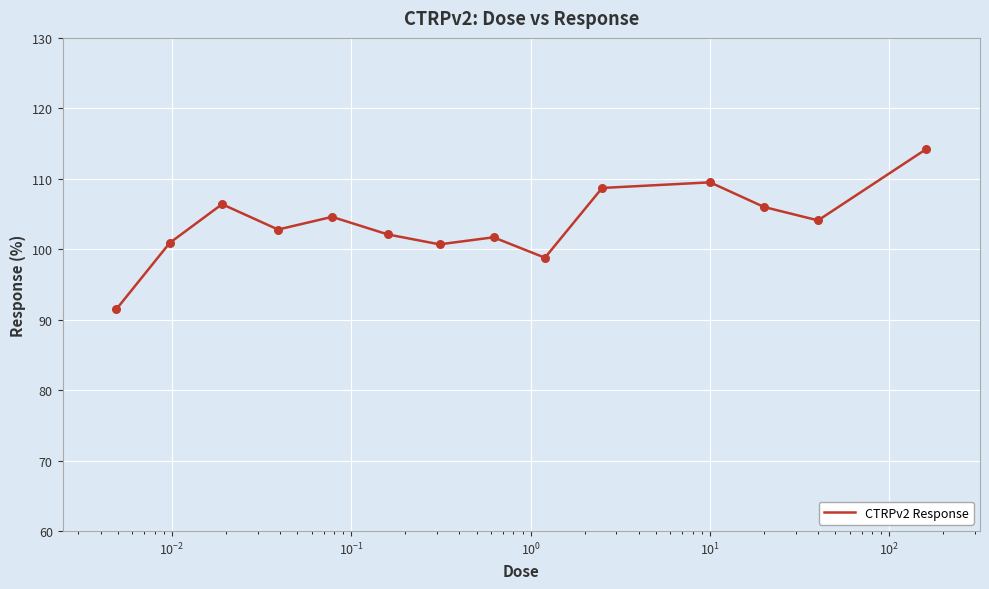

What is the difference between the maximum and minimum values?

22.7